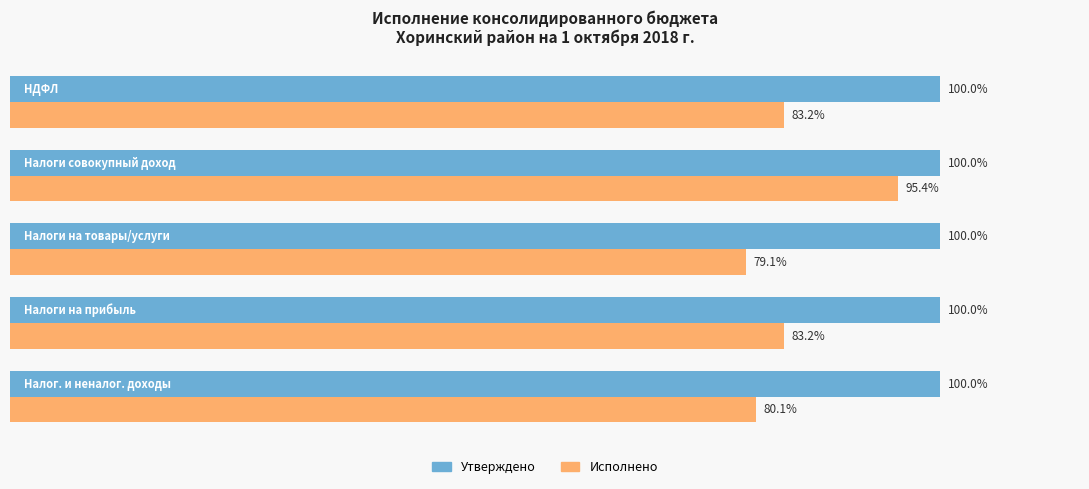

Rank the series by their maximum value, from lowest to highest.

Исполнено, Утверждено